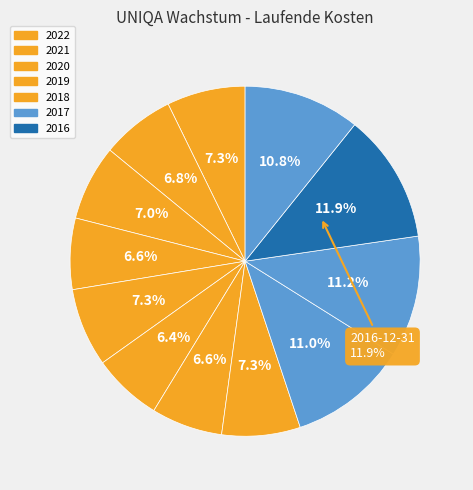

Approximately how many times larger is the value at 2019-12-31 compared to 2017-06-30?

0.6